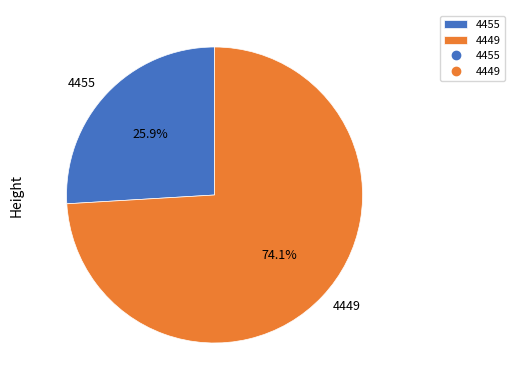

Does any single category account for the majority?

Yes